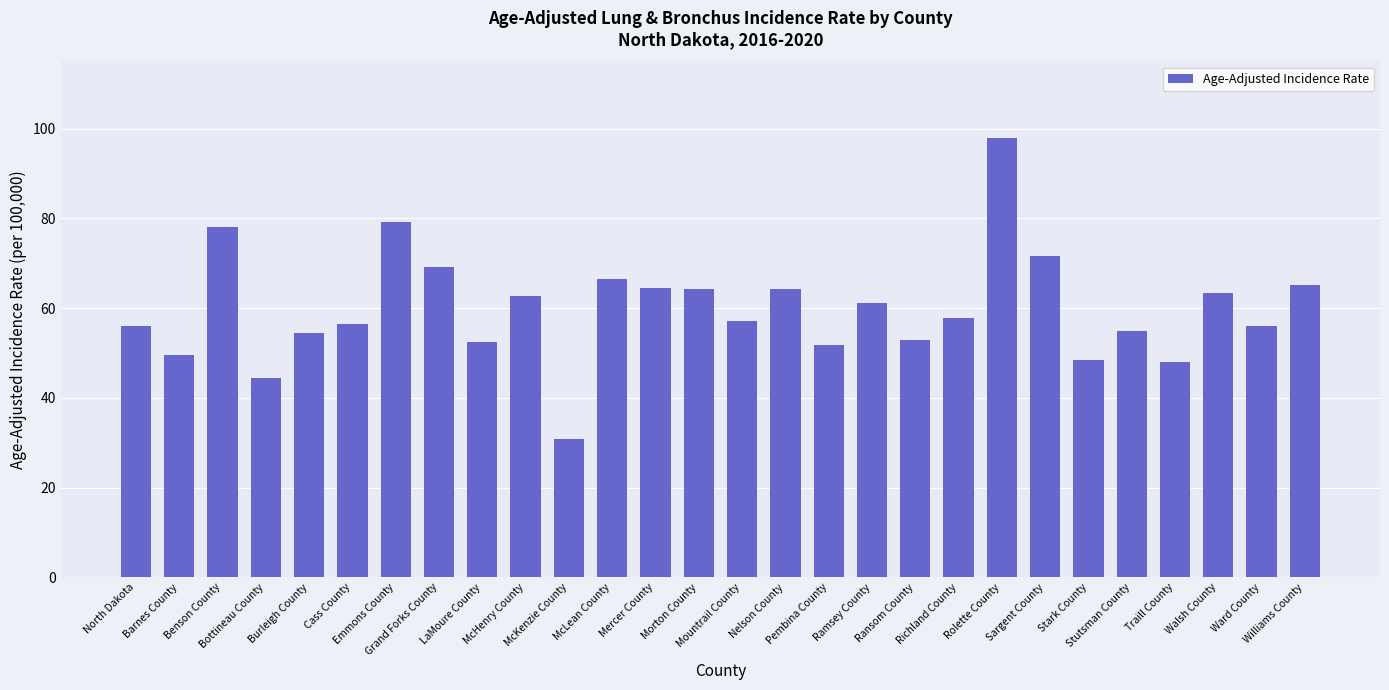

What is the minimum value shown in the chart?

30.9